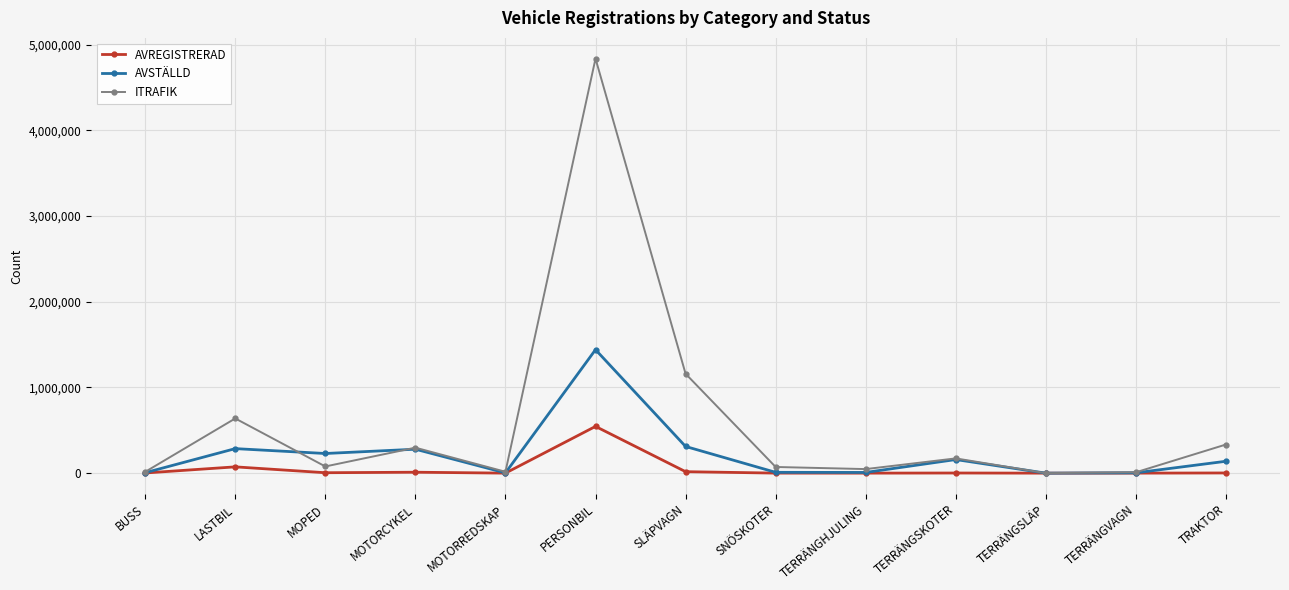

Which series changed the most between BUSS and TRAKTOR?

ITRAFIK